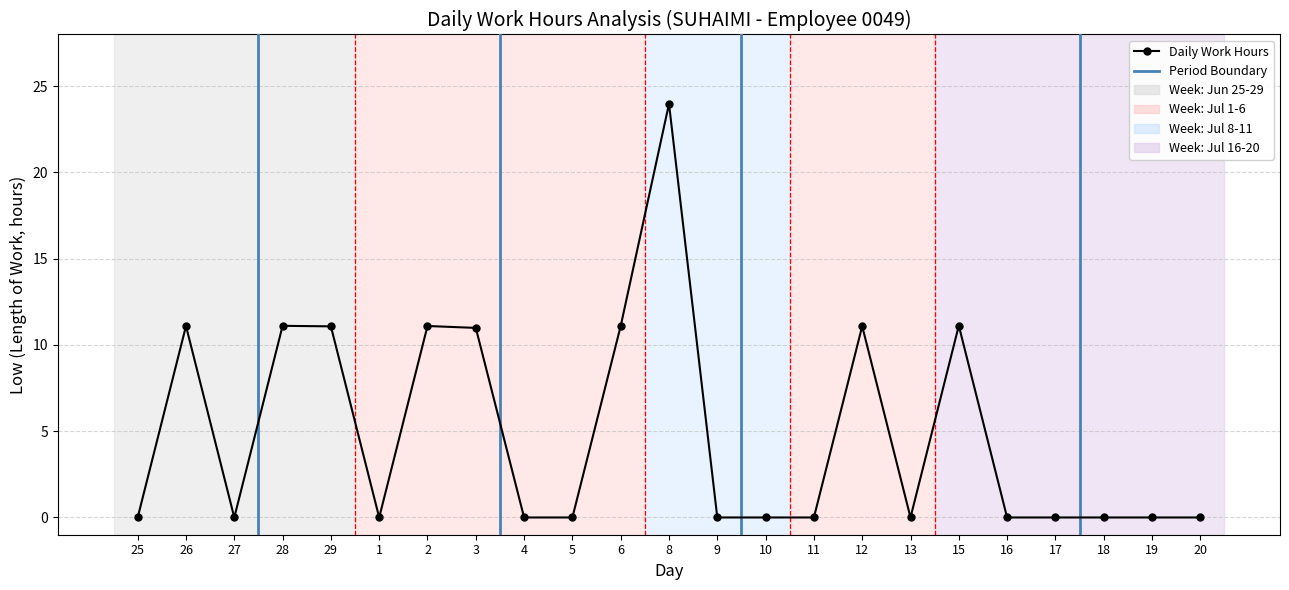

At which category does the data reach its first local peak?

26